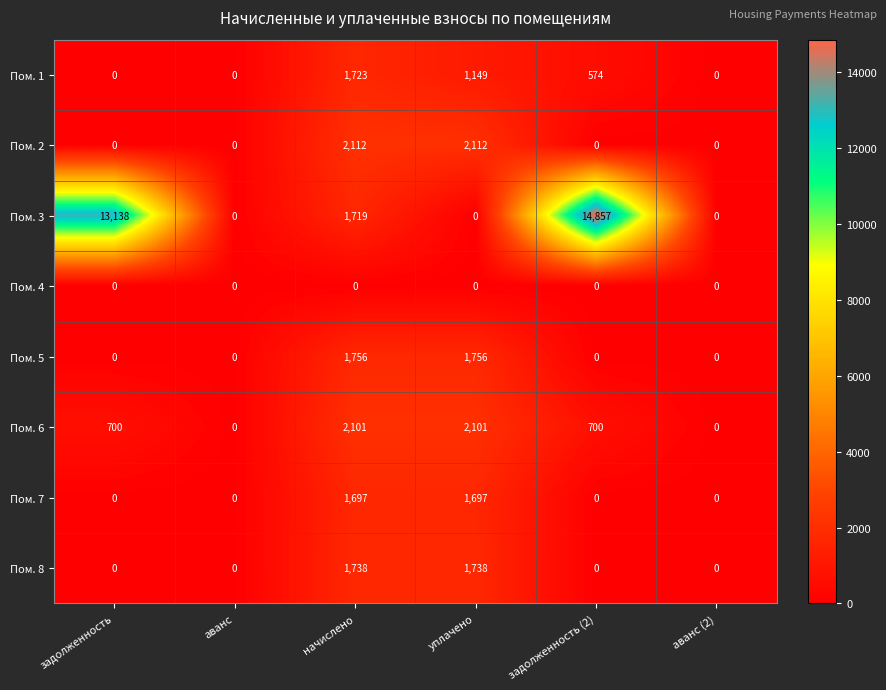

What is the sum of all Пом. 8 values?

3476